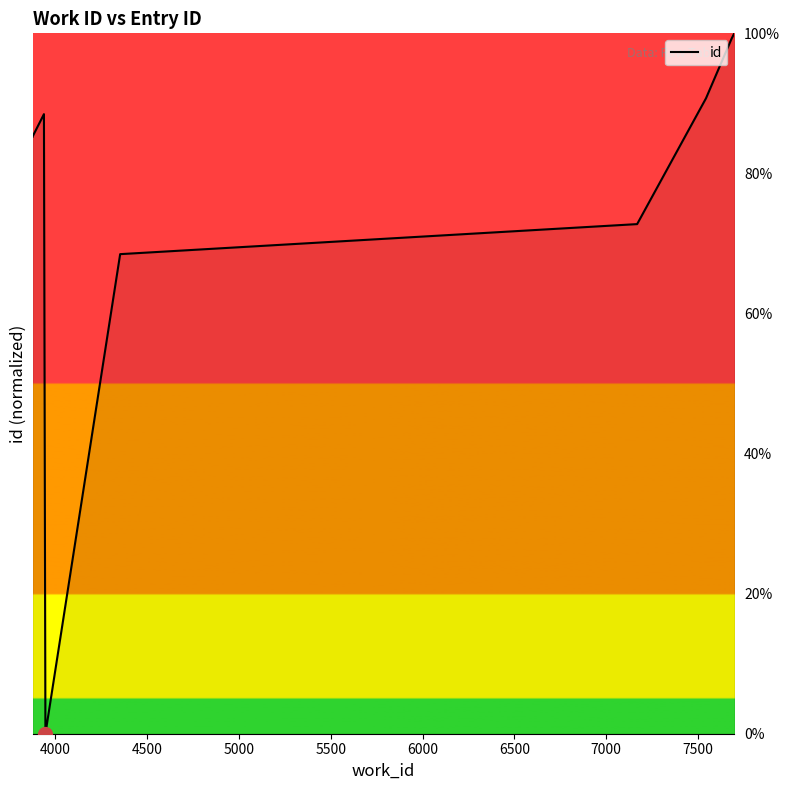

What is the sum of all values?

690.1